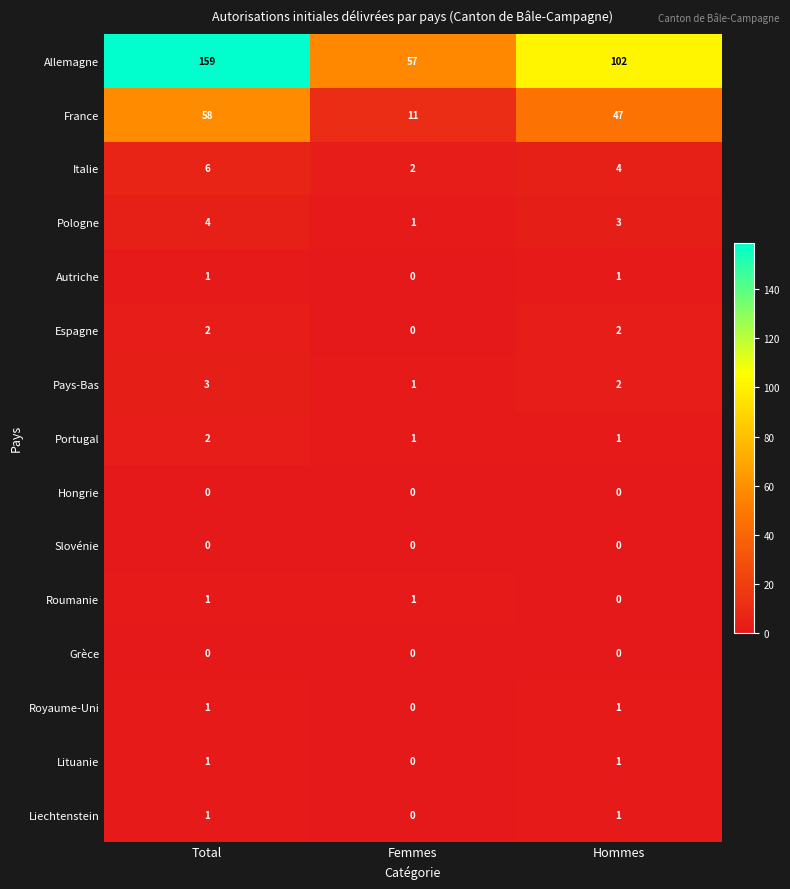

What is the difference between the maximum and minimum values in the Italie series?

4